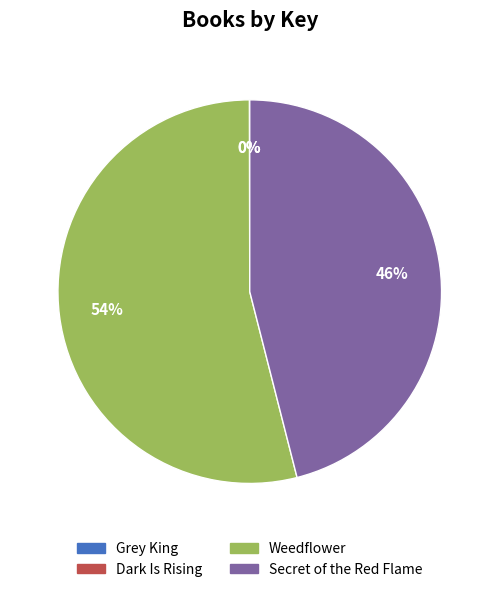

What is the ratio of the value at Secret of the Red Flame to the value at Weedflower?

0.9